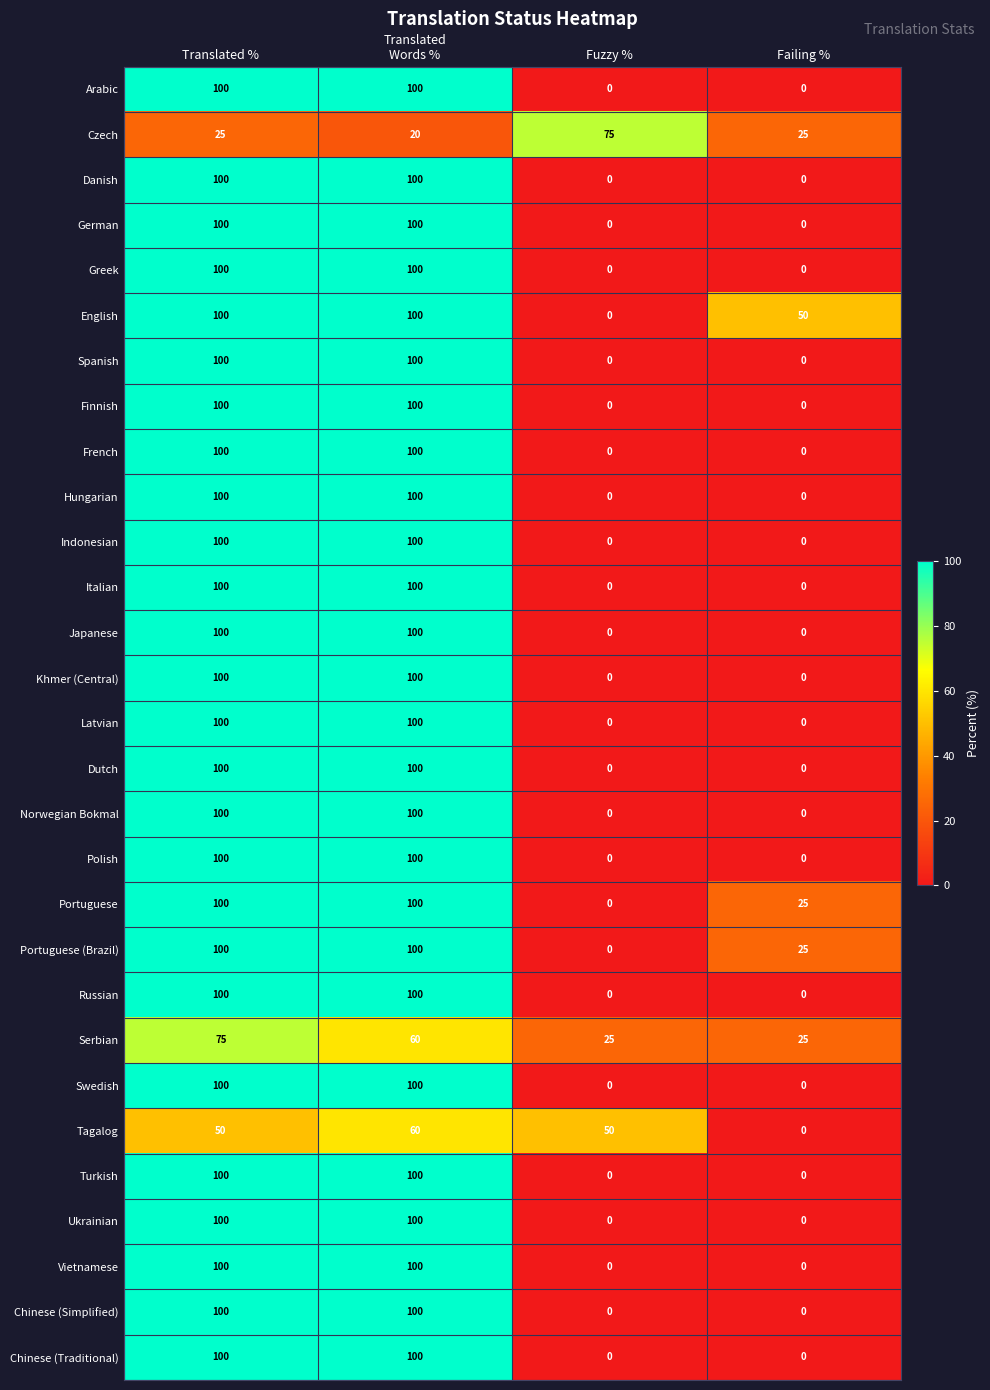

How many Arabic values are between 0 and 100?

4